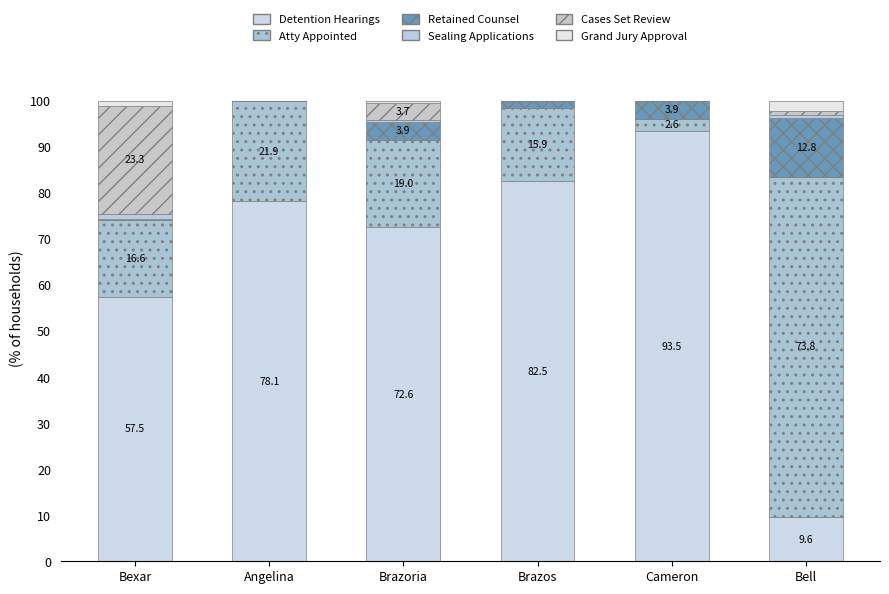

At how many categories does at least one series exceed 53?

6